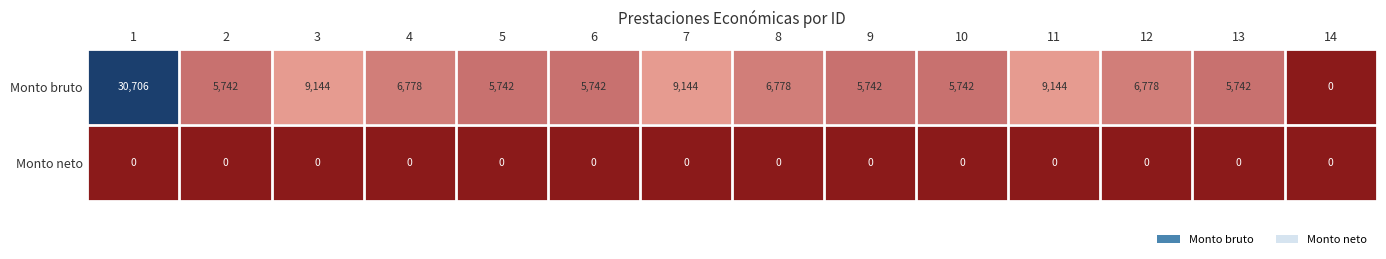

Which label corresponds to the largest value in the chart?

1